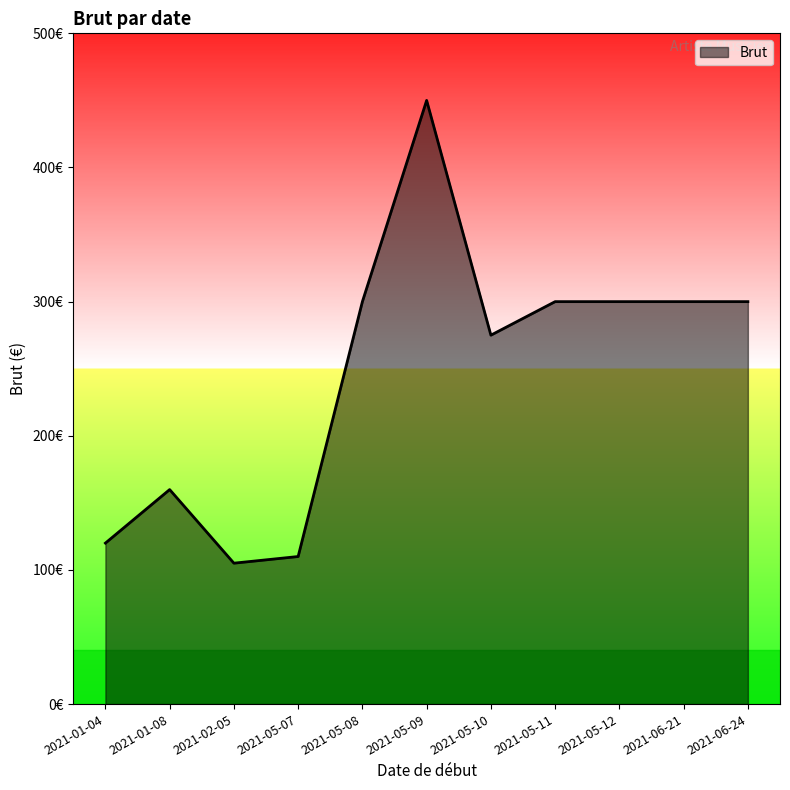

Does the chart have visible grid lines?

No